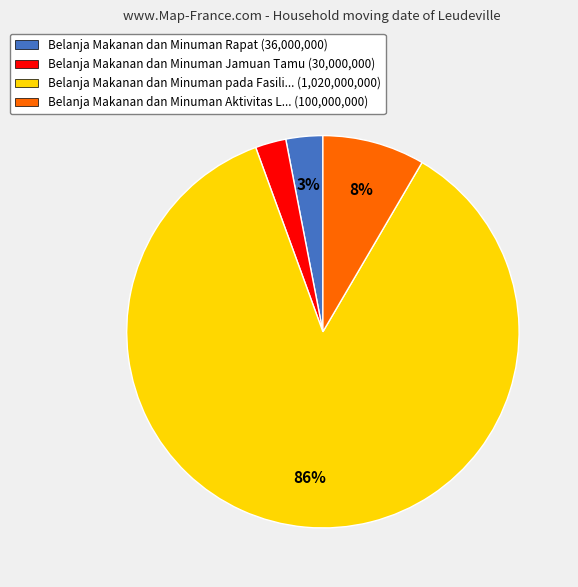

What is the largest slice in the pie chart?

Belanja Makanan dan Minuman pada Fasili... (1,020,000,000)